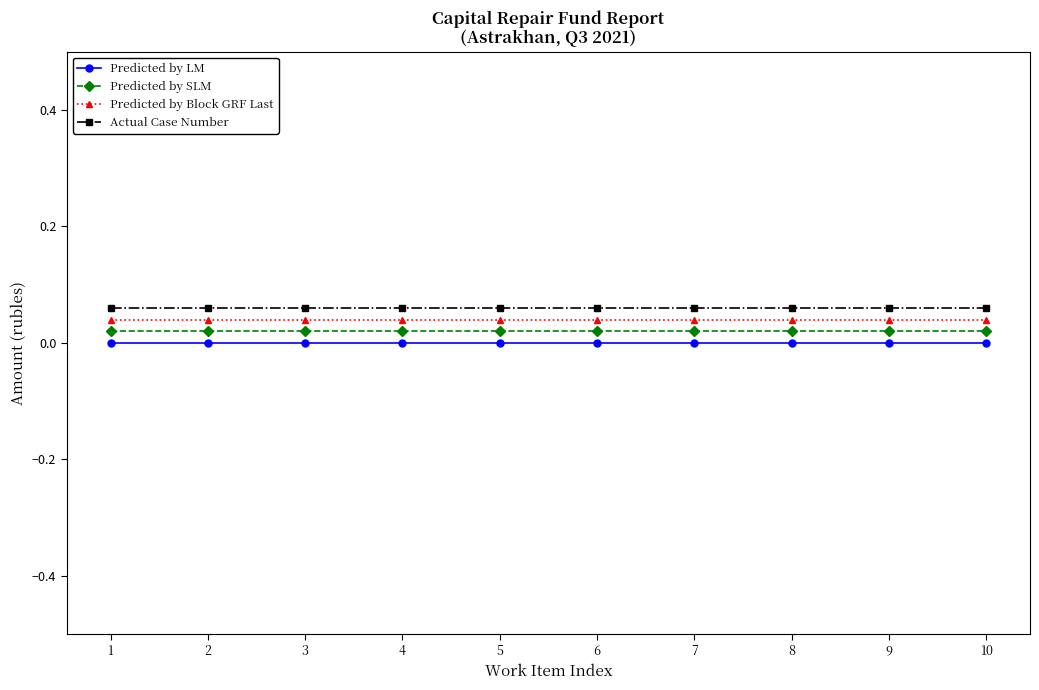

True or false: Predicted by Block GRF Last and Predicted by SLM cross at least once.

False